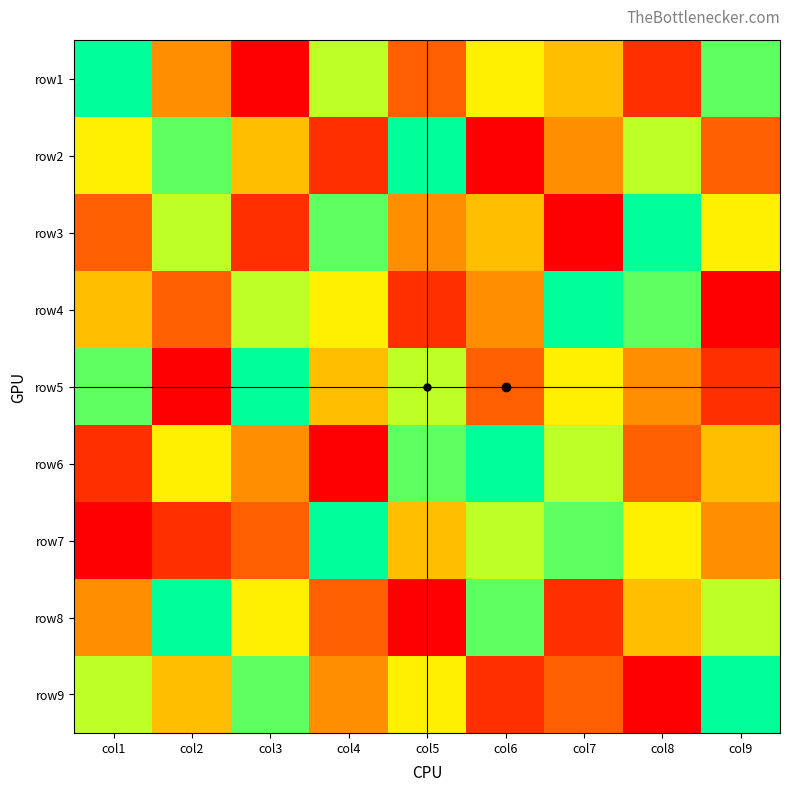

What is the spread (max minus min) of values at col3?

8